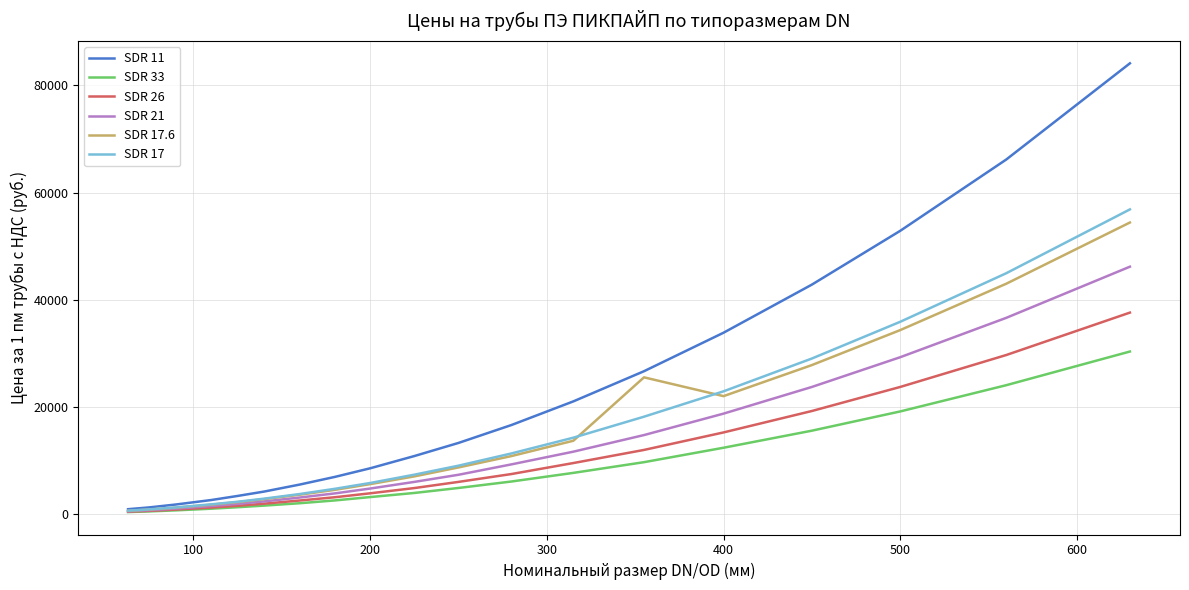

Which series has the largest total across all categories?

SDR 11